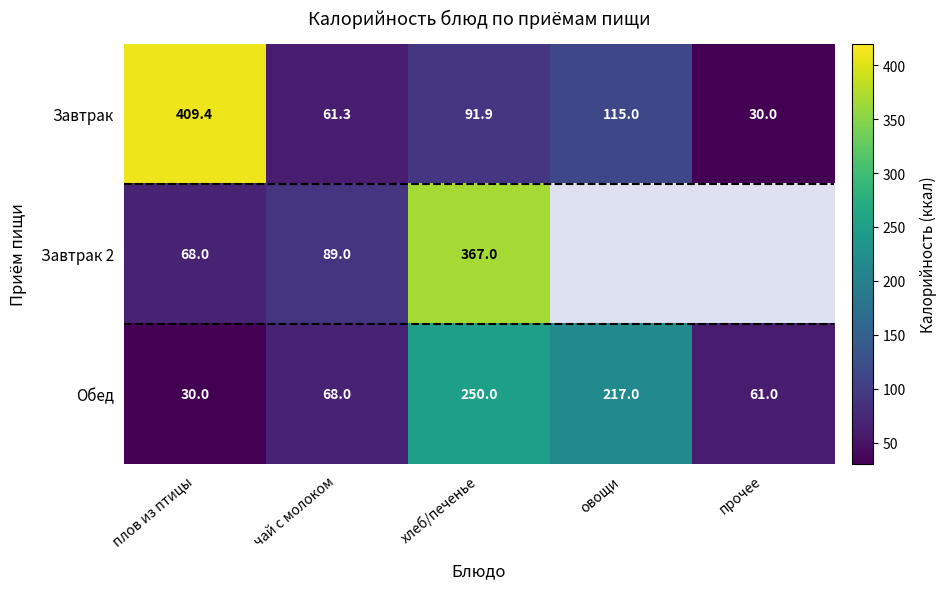

What is the sum of all Завтрак values?

707.6